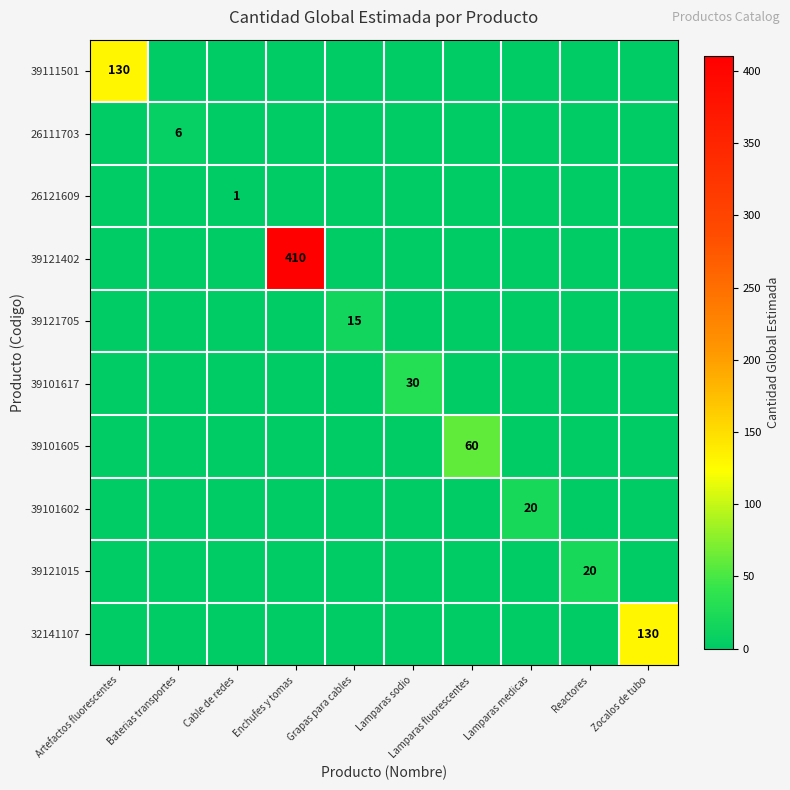

At which label is 39121015 closest to 10?

Artefactos fluorescentes